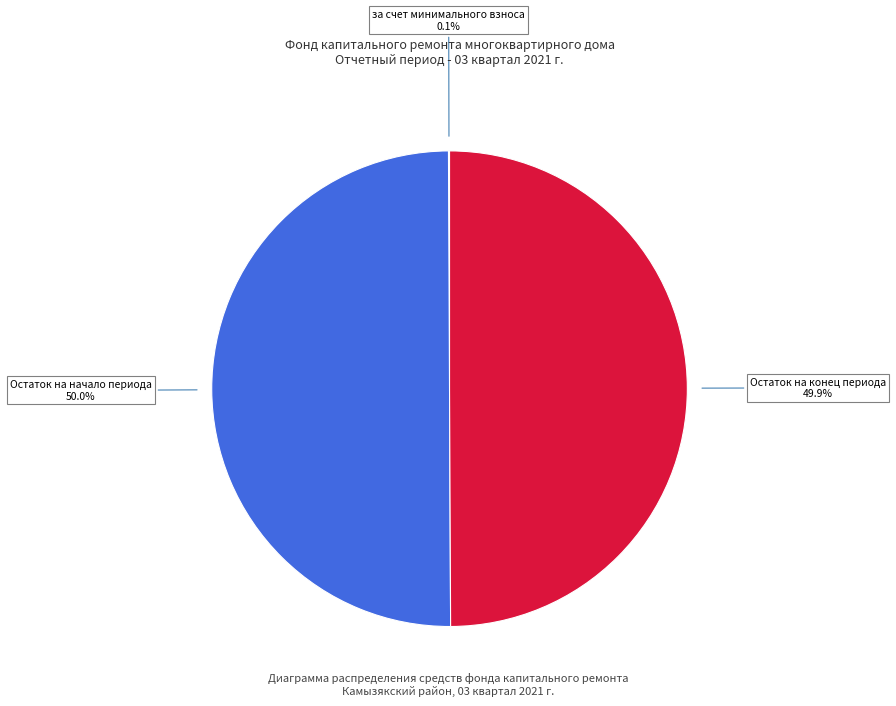

What portion of the pie excludes Остаток на начало периода?

50.0%